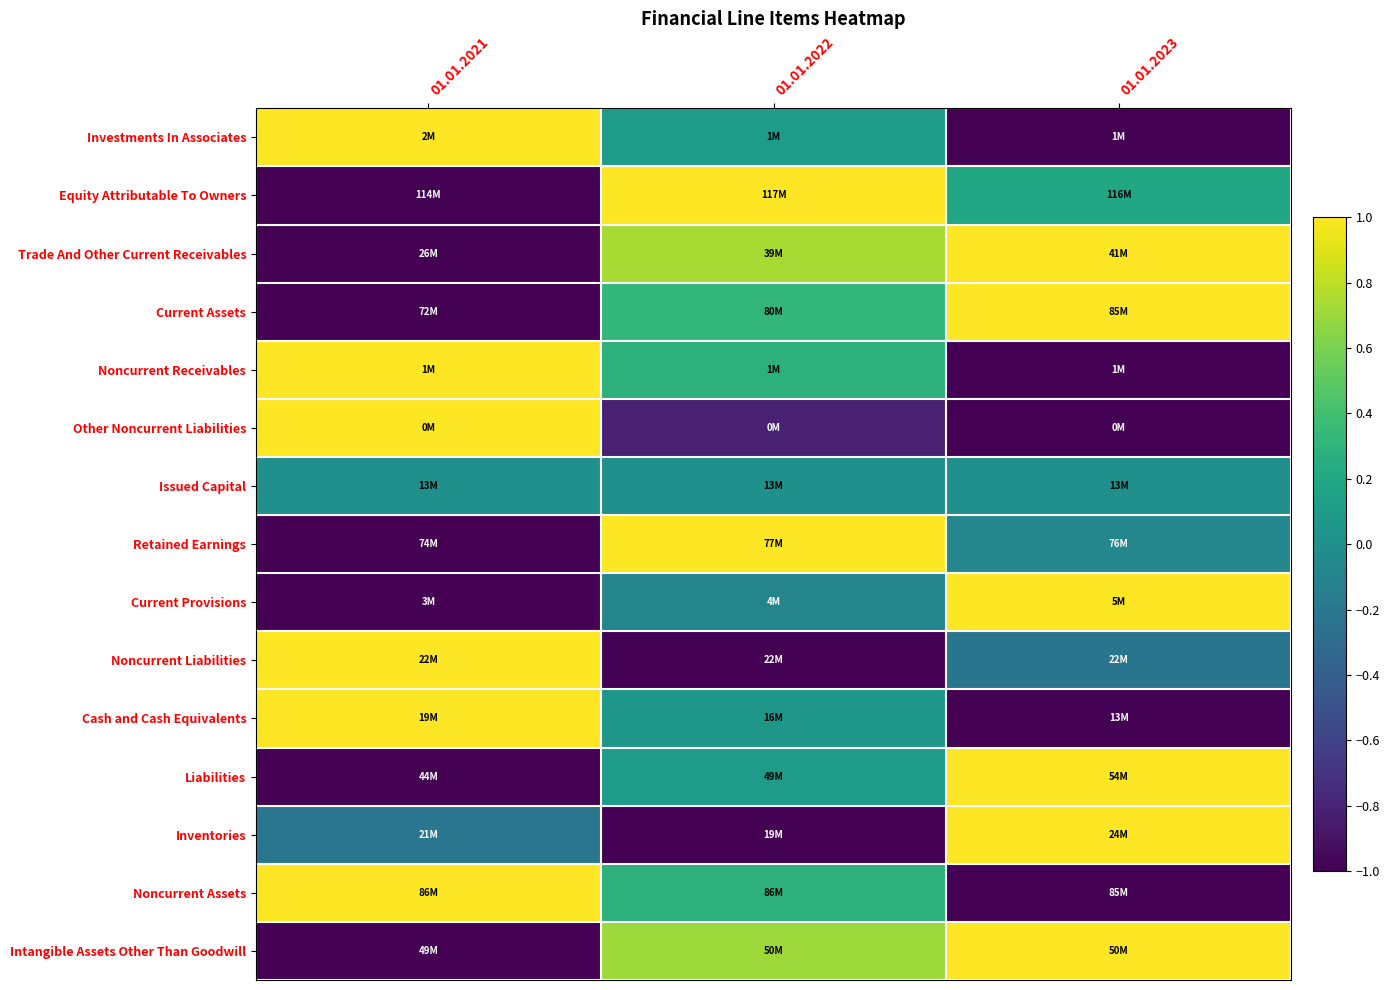

Count the number of categories in the chart.

3